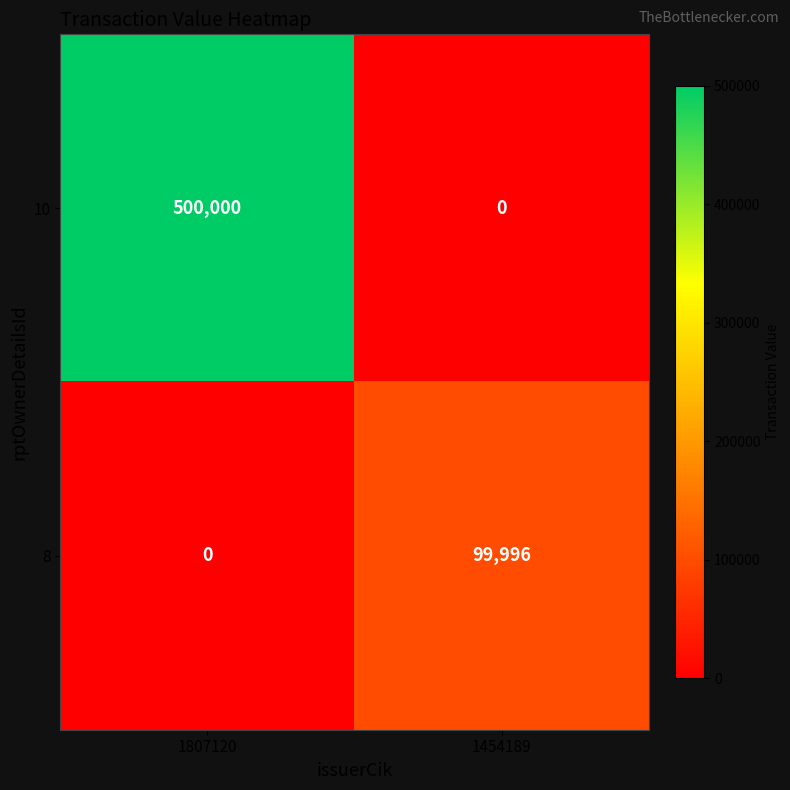

The value of 10 at 1454189 is 0. True or false?

True